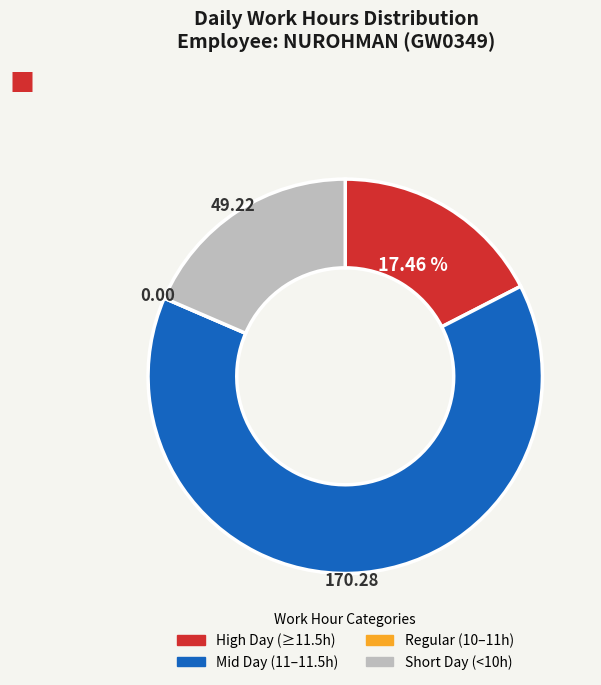

Does any single category account for the majority?

Yes